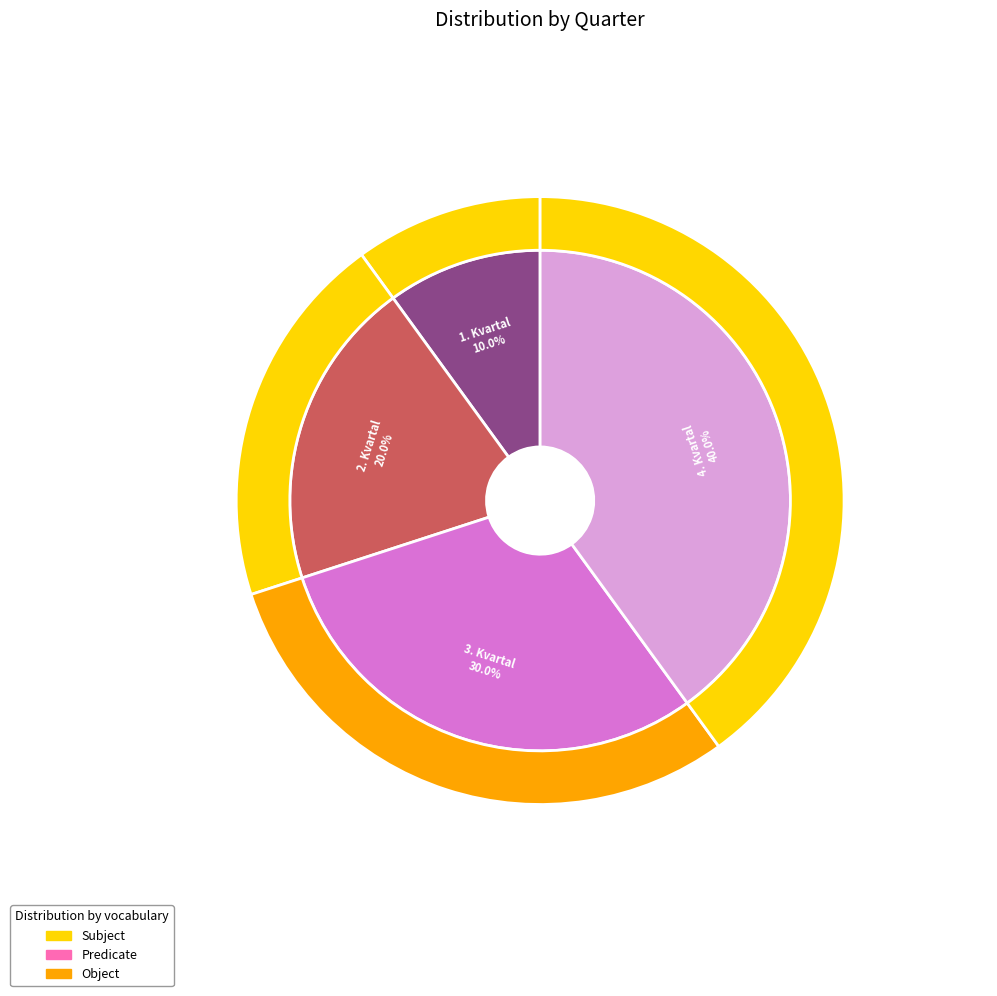

To the nearest percent, what is the combined percentage of 2. Kvartal and 4. Kvartal?

60%